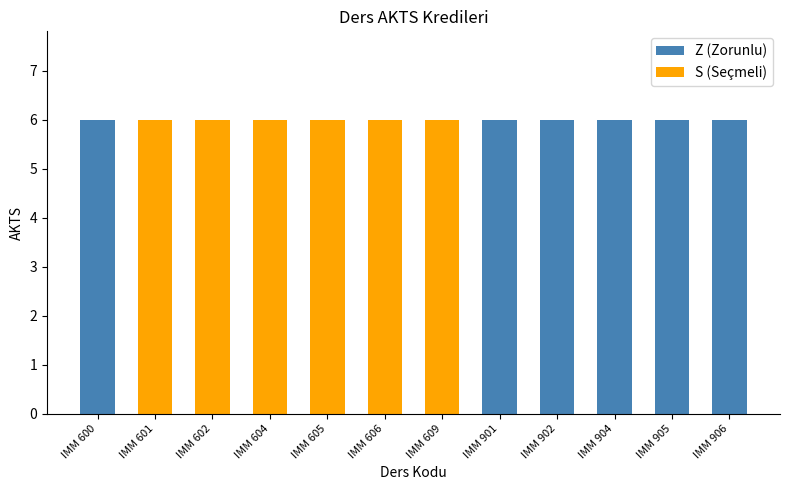

What are all the series names shown in the legend?

Z (Zorunlu), S (Seçmeli)